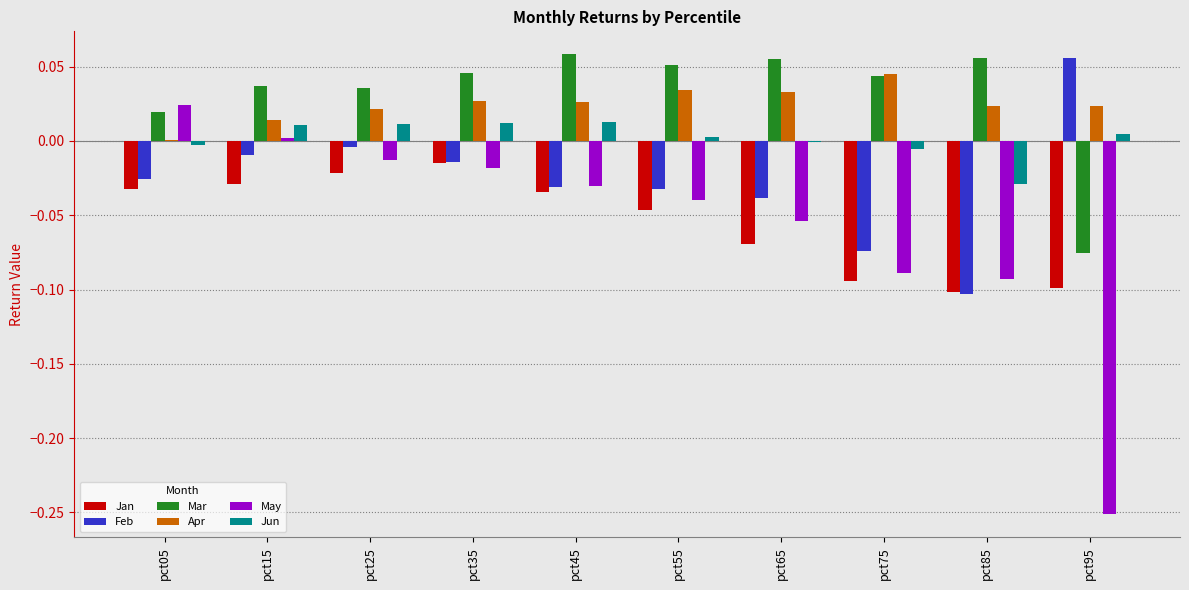

The May series shows 0.0 at pct05. True or false?

True